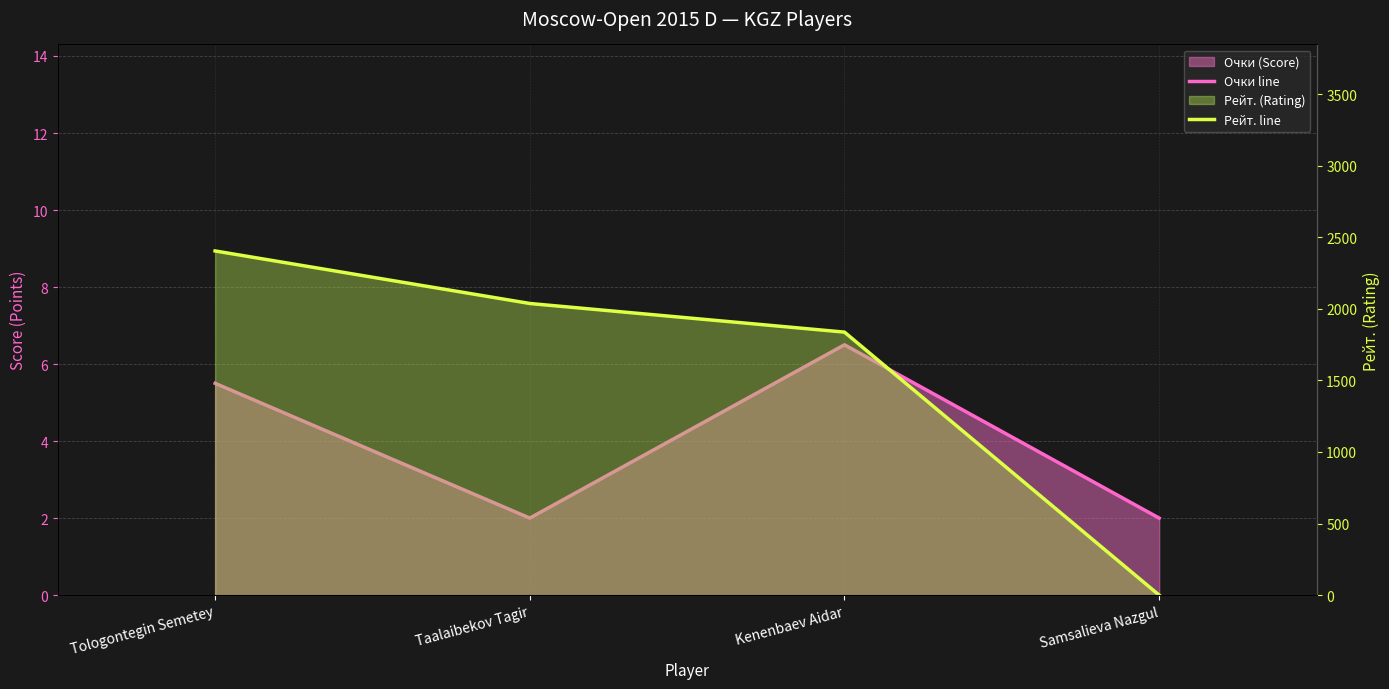

List the series in order of their overall mean, lowest first.

Очки line, Рейт. line